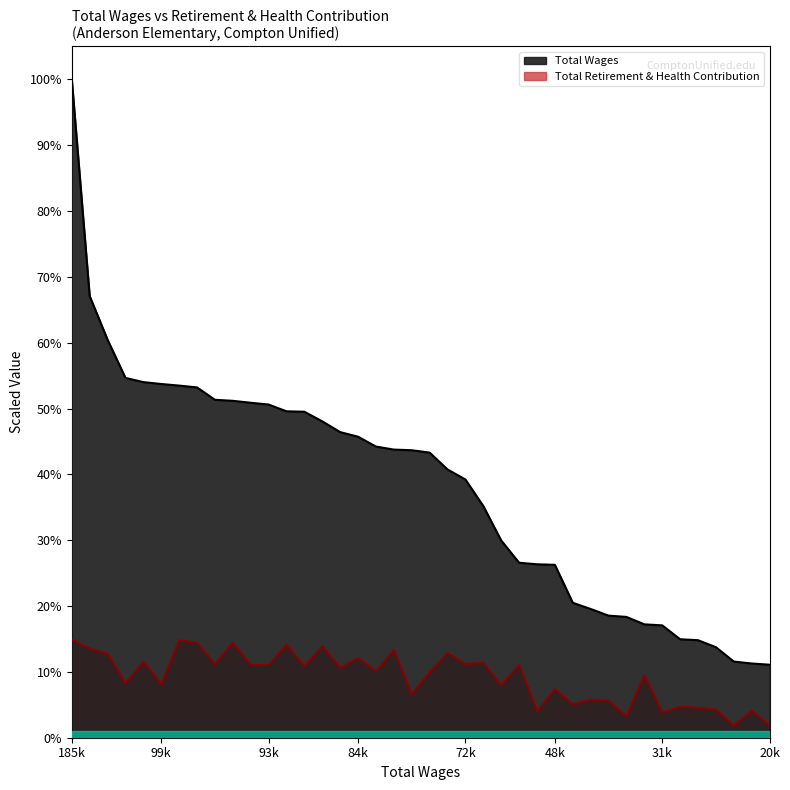

How many Total Retirement & Health Contribution values are between 0 and 1?

40